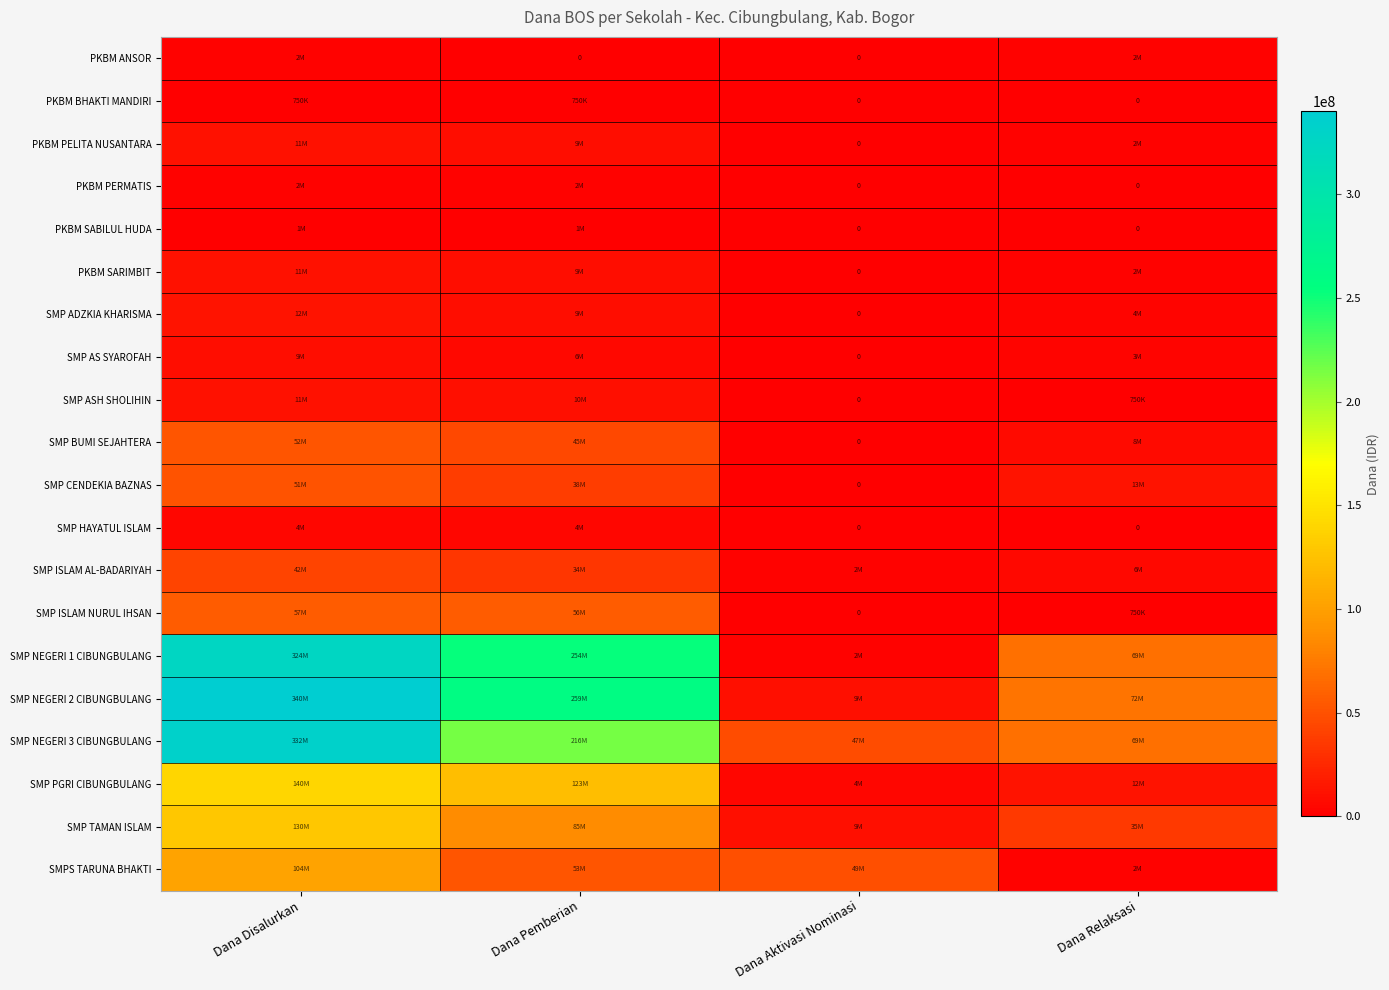

Which category has the lowest value in the SMP CENDEKIA BAZNAS series?

Dana Aktivasi Nominasi